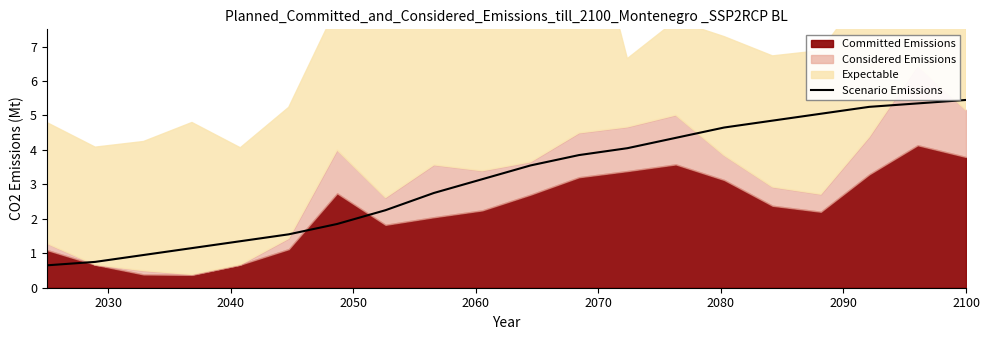

Reading left to right, transcribe all the data shown in this chart.

0.7	0.8	0.9	1.1	1.4	1.6	1.9	2.2	2.8	3.1	3.5	3.9	4.0	4.3	4.7	4.8	5.0	5.2	5.3	5.5